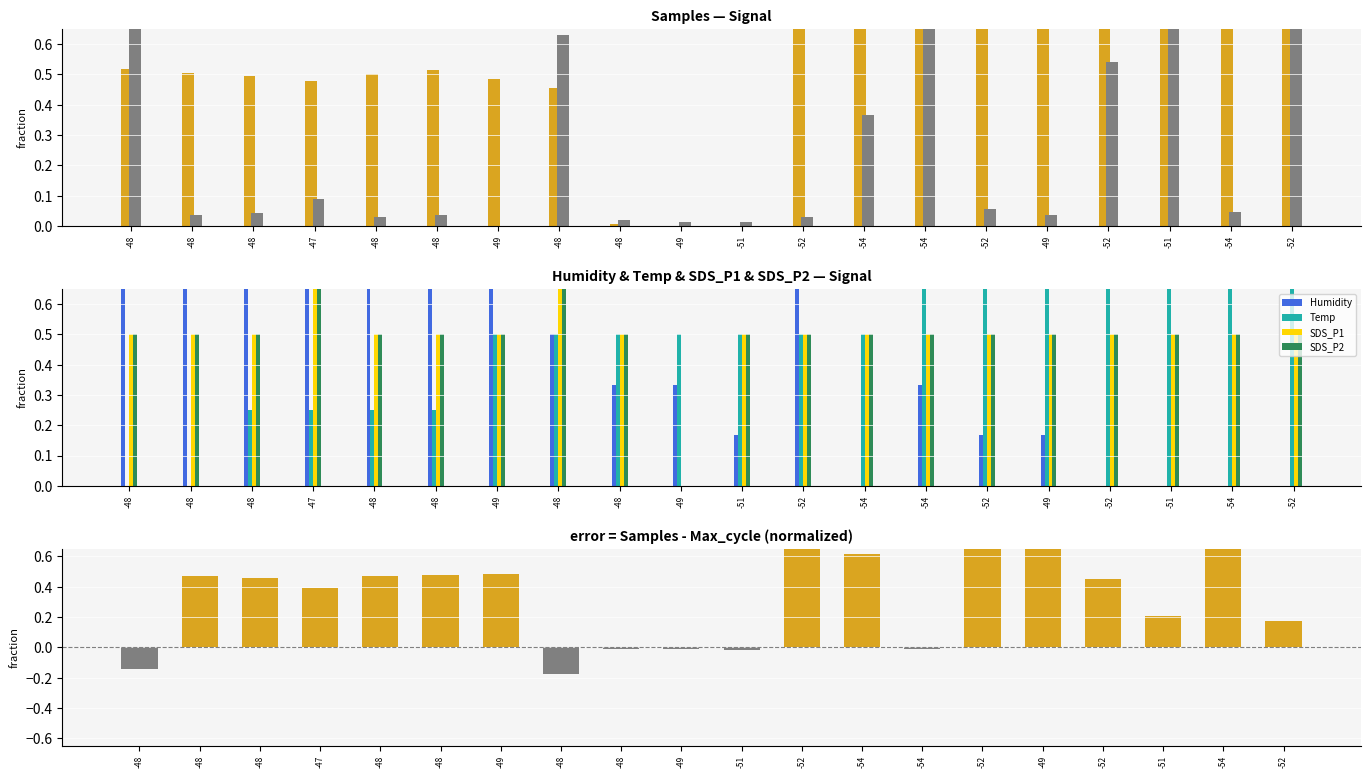

Count the number of categories in the chart.

20